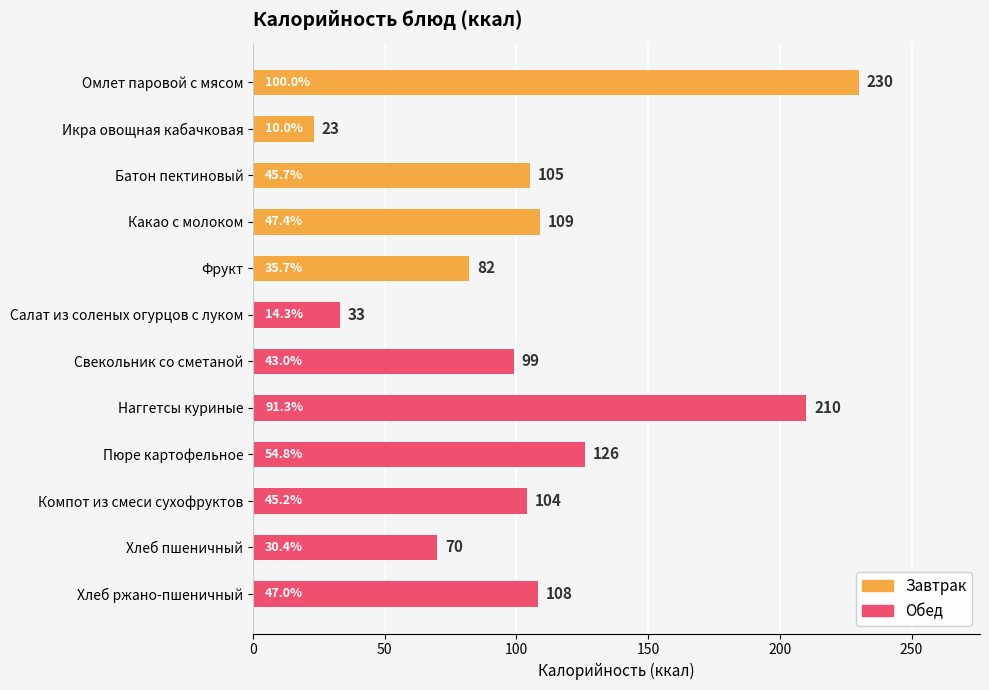

What is the label of the 12th bar from the top?

Хлеб ржано-пшеничный